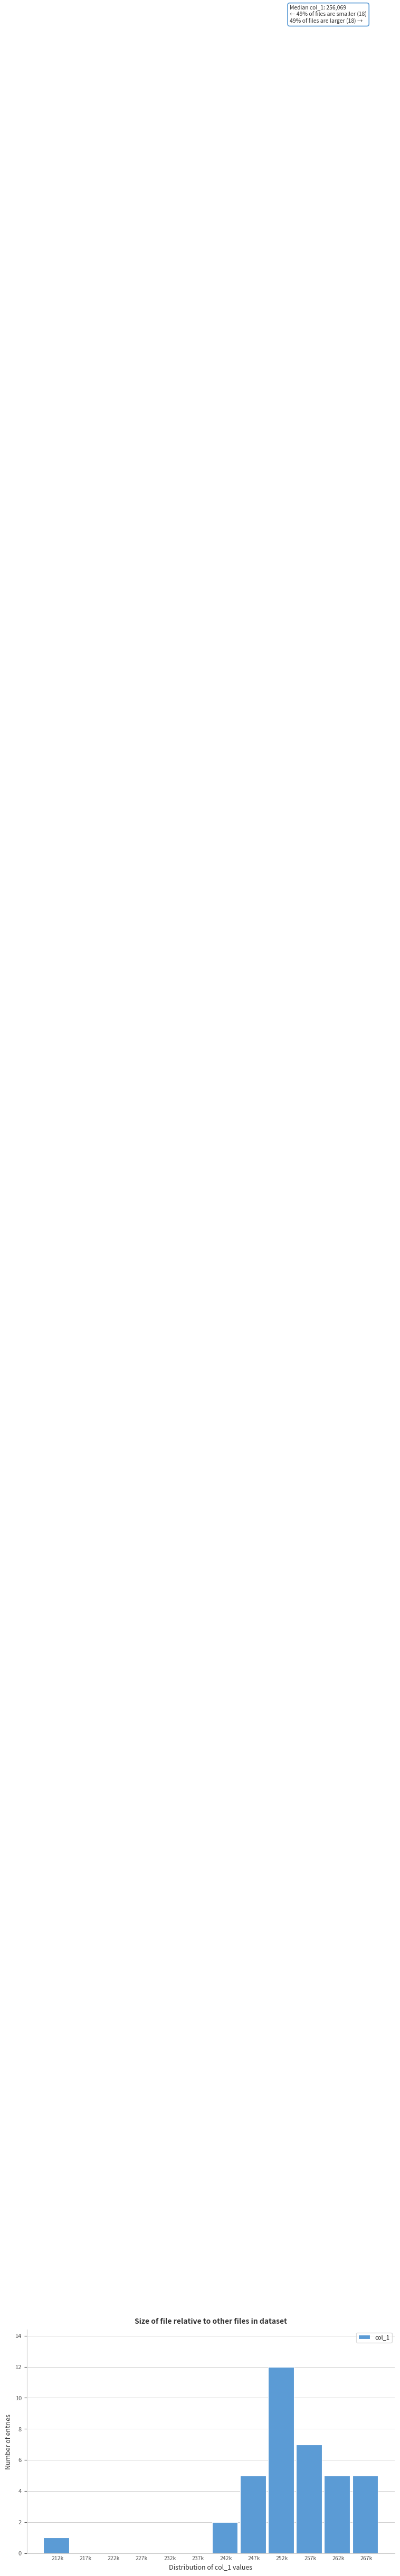

Reading left to right, transcribe all the data shown in this chart.

212k=1	217k=0	222k=0	227k=0	232k=0	237k=0	242k=2	247k=5	252k=12	257k=7	262k=5	267k=5